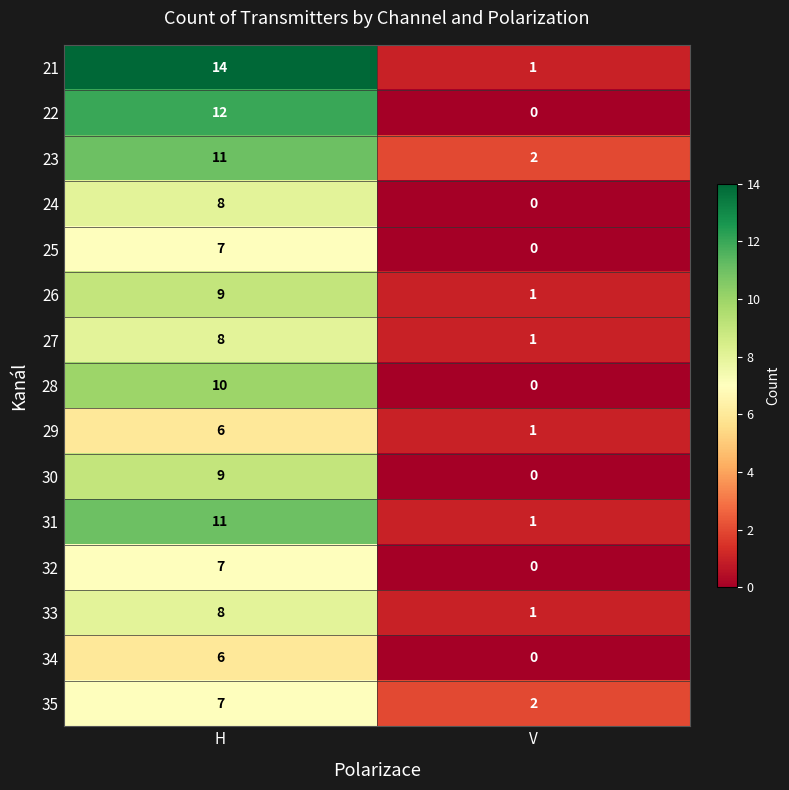

Which category has the highest value across all series?

H